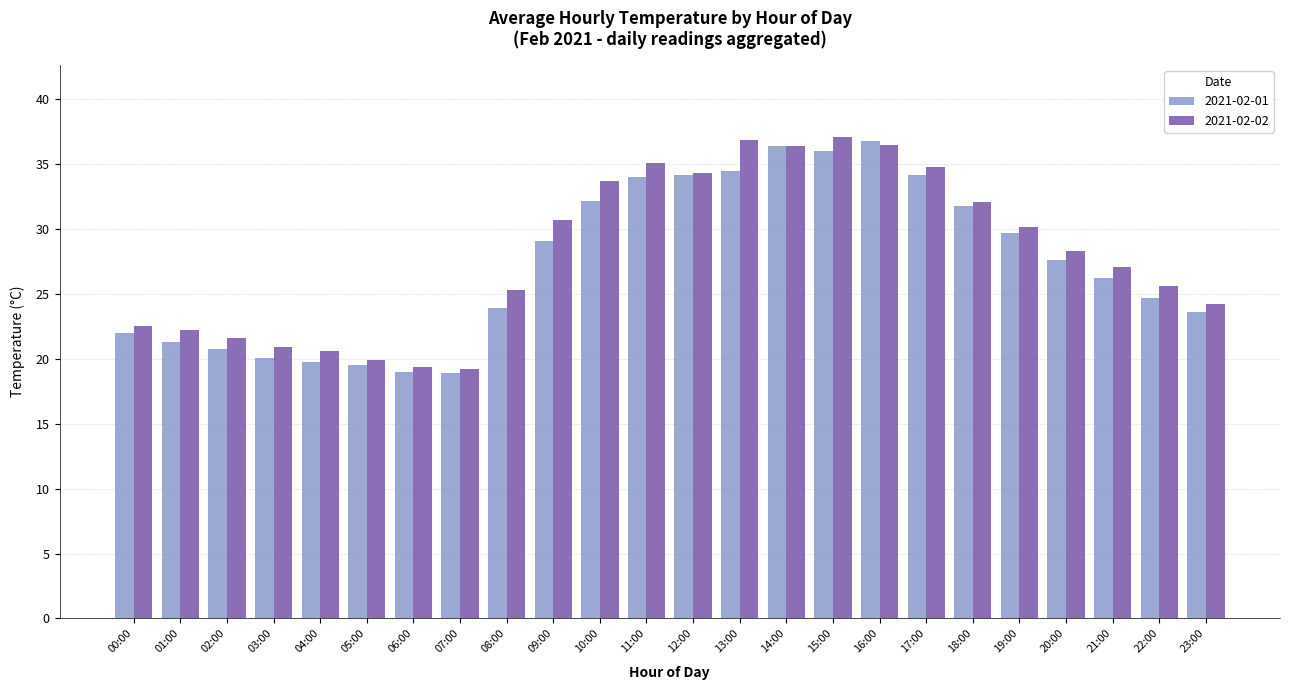

What is the difference between the maximum and minimum values in the 2021-02-01 series?

17.9